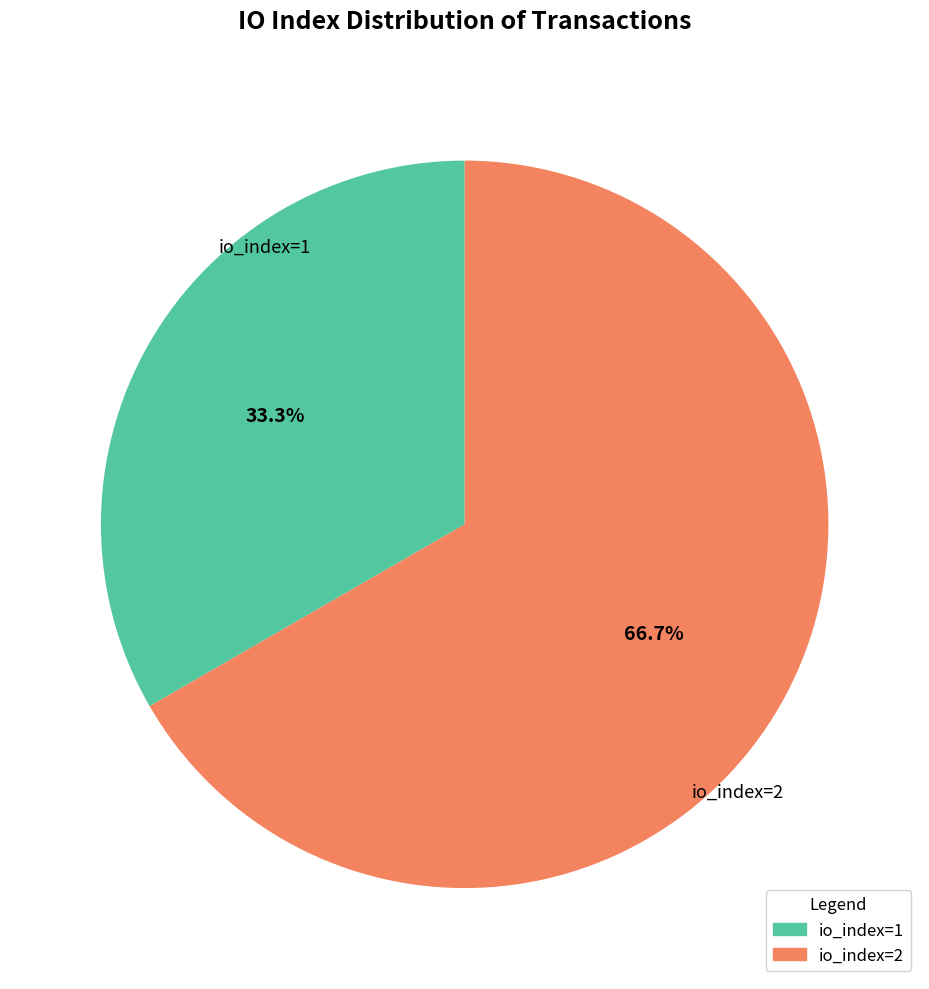

Does any single category account for the majority?

Yes